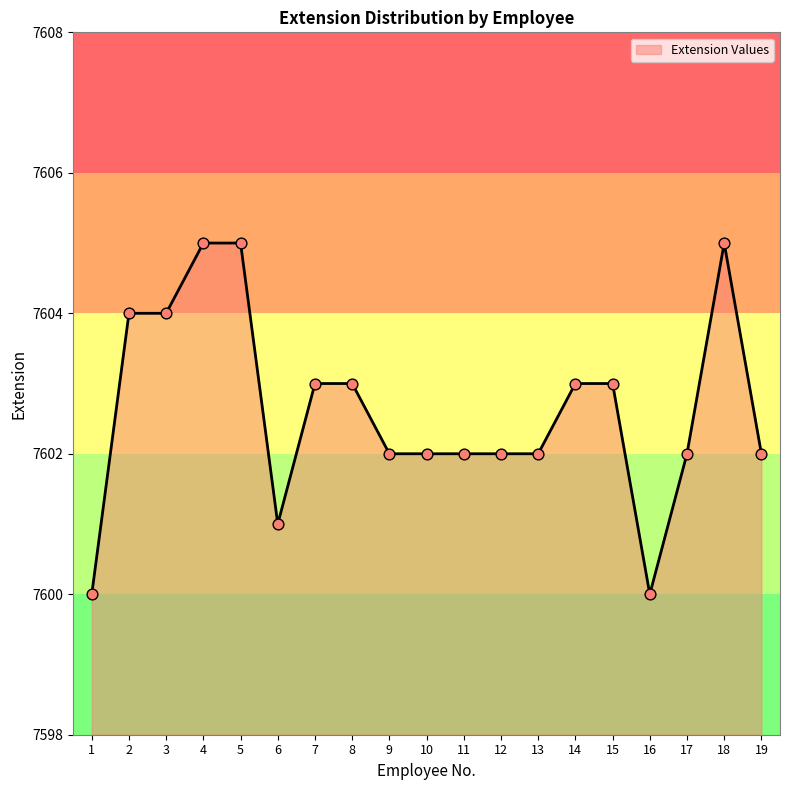

Between 5 and 6, which is larger?

5